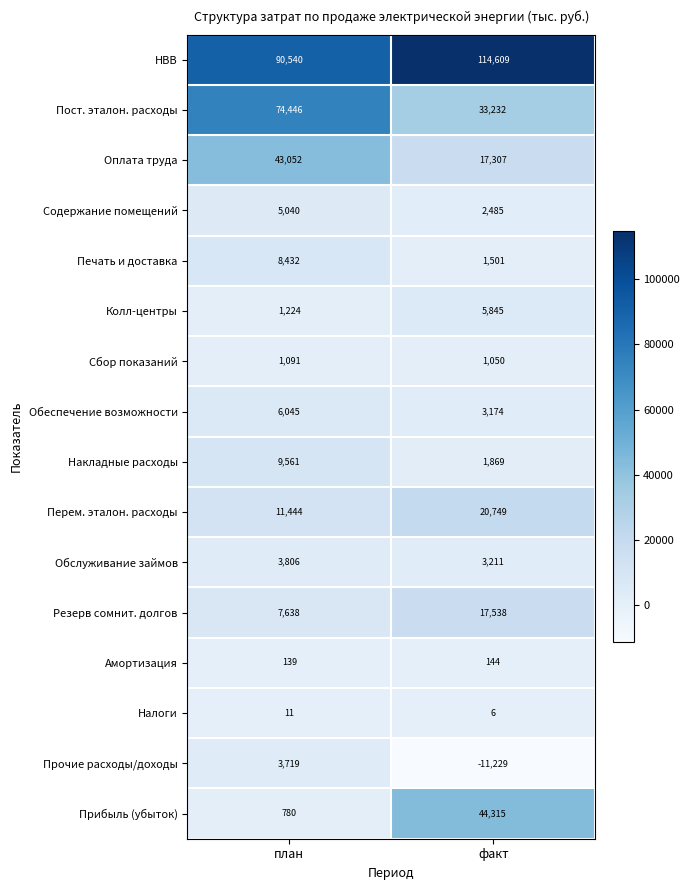

What is the sum of the Сбор показаний values at план and факт?

2141